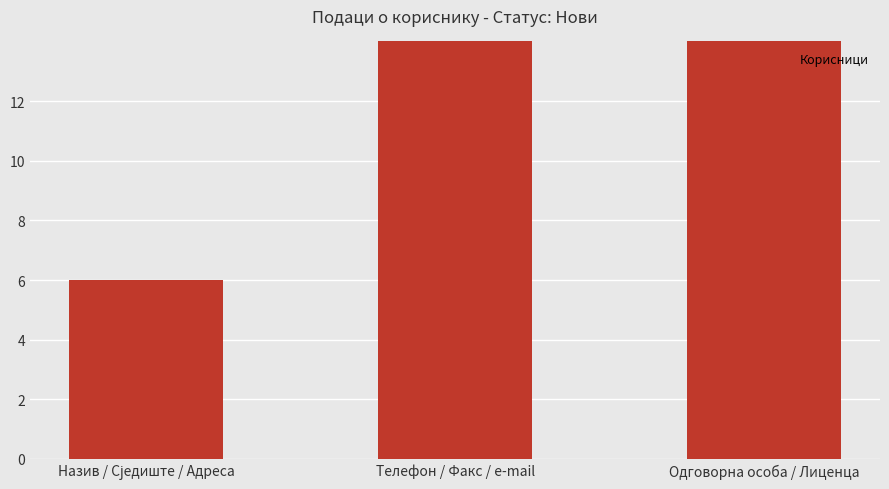

How many values are between 6 and 15?

3